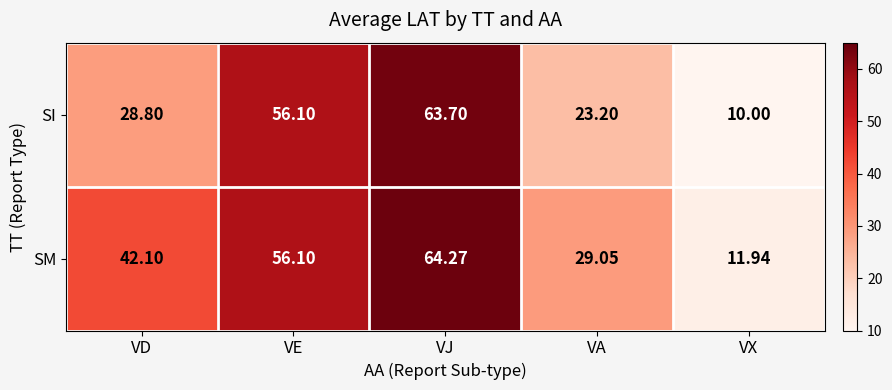

Which series has the largest total across all categories?

SM